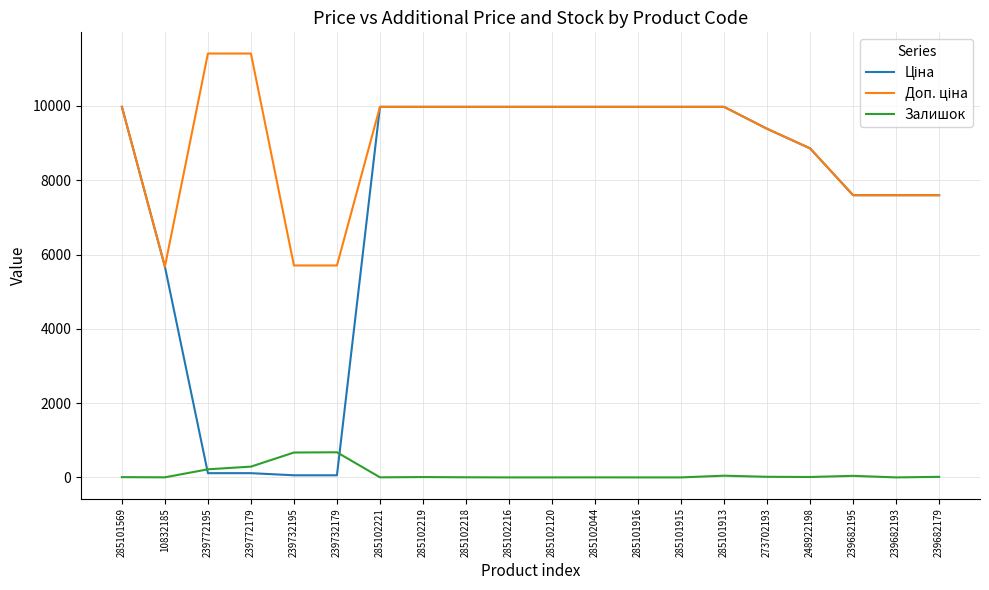

What is the difference between the highest and lowest values at 10832185?

5671.8